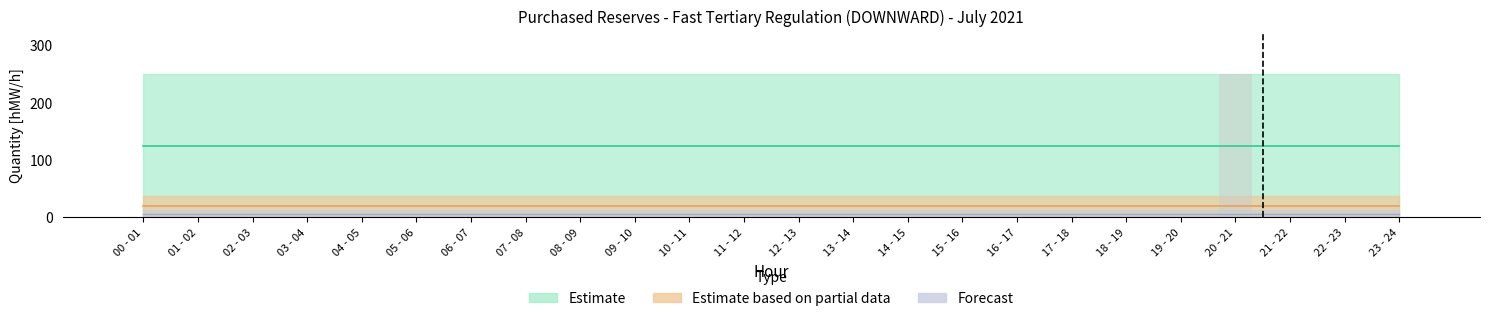

What is the sum of all values?

250